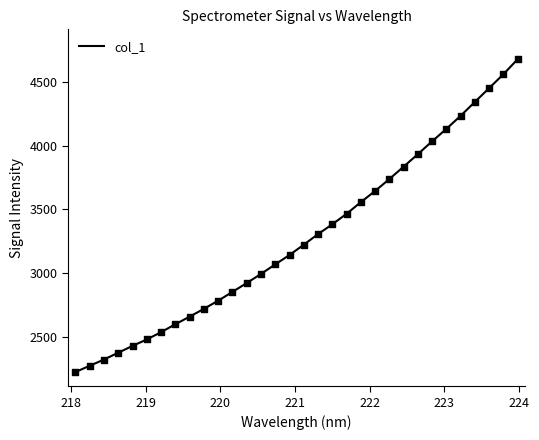

What is the smallest value displayed?

2228.7